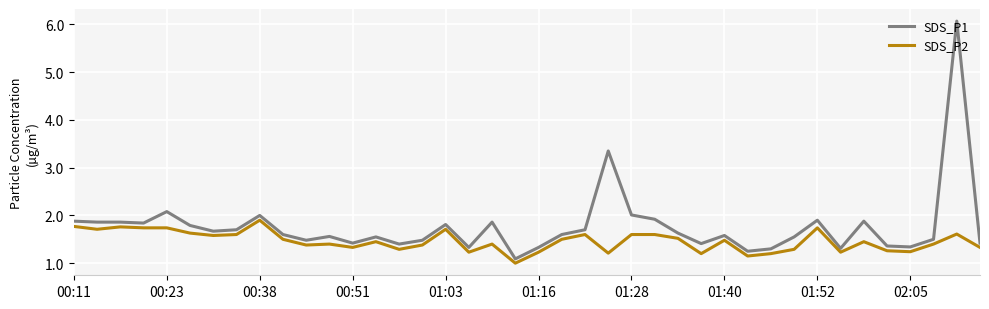

What is the minimum value for SDS_P1?

1.1